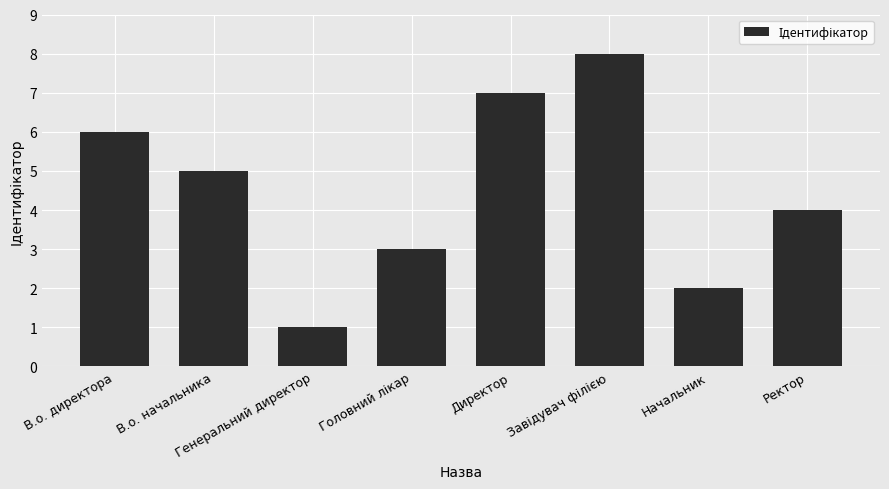

The chart shows a value of 11 at Директор. True or false?

False